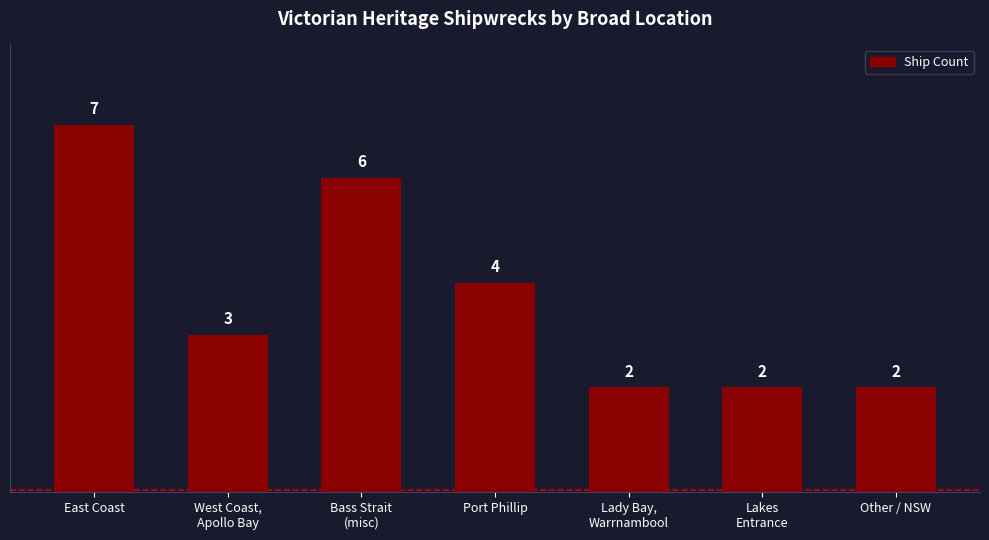

What is the label of the 4th bar from the left?

Port Phillip